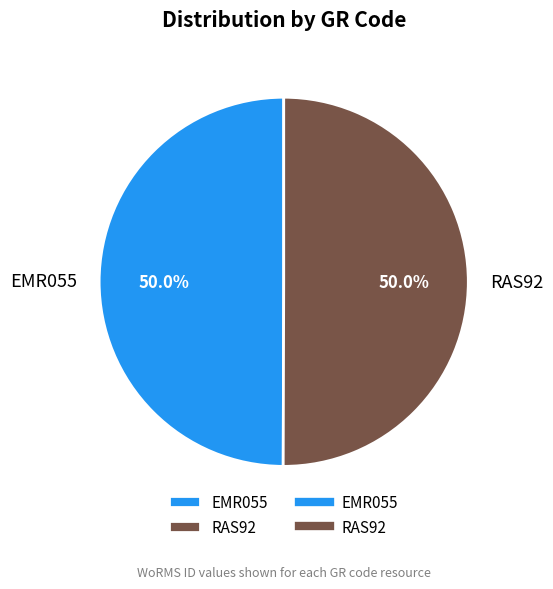

Do RAS92 and EMR055 together represent more than half of the pie?

Yes